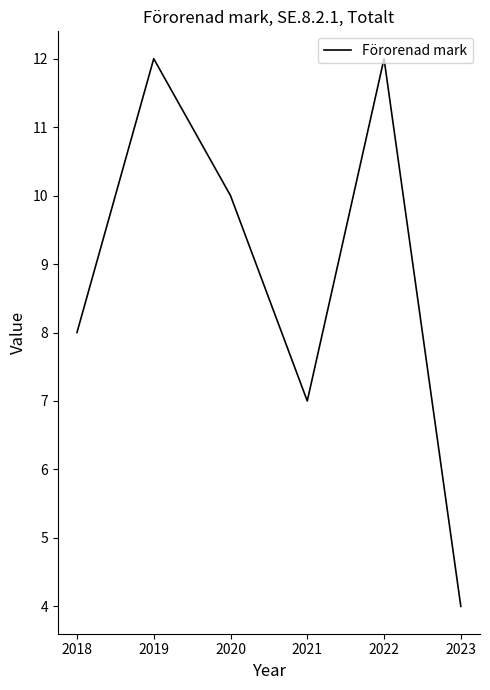

What is the ratio of the value at 2019 to the value at 2020?

1.2